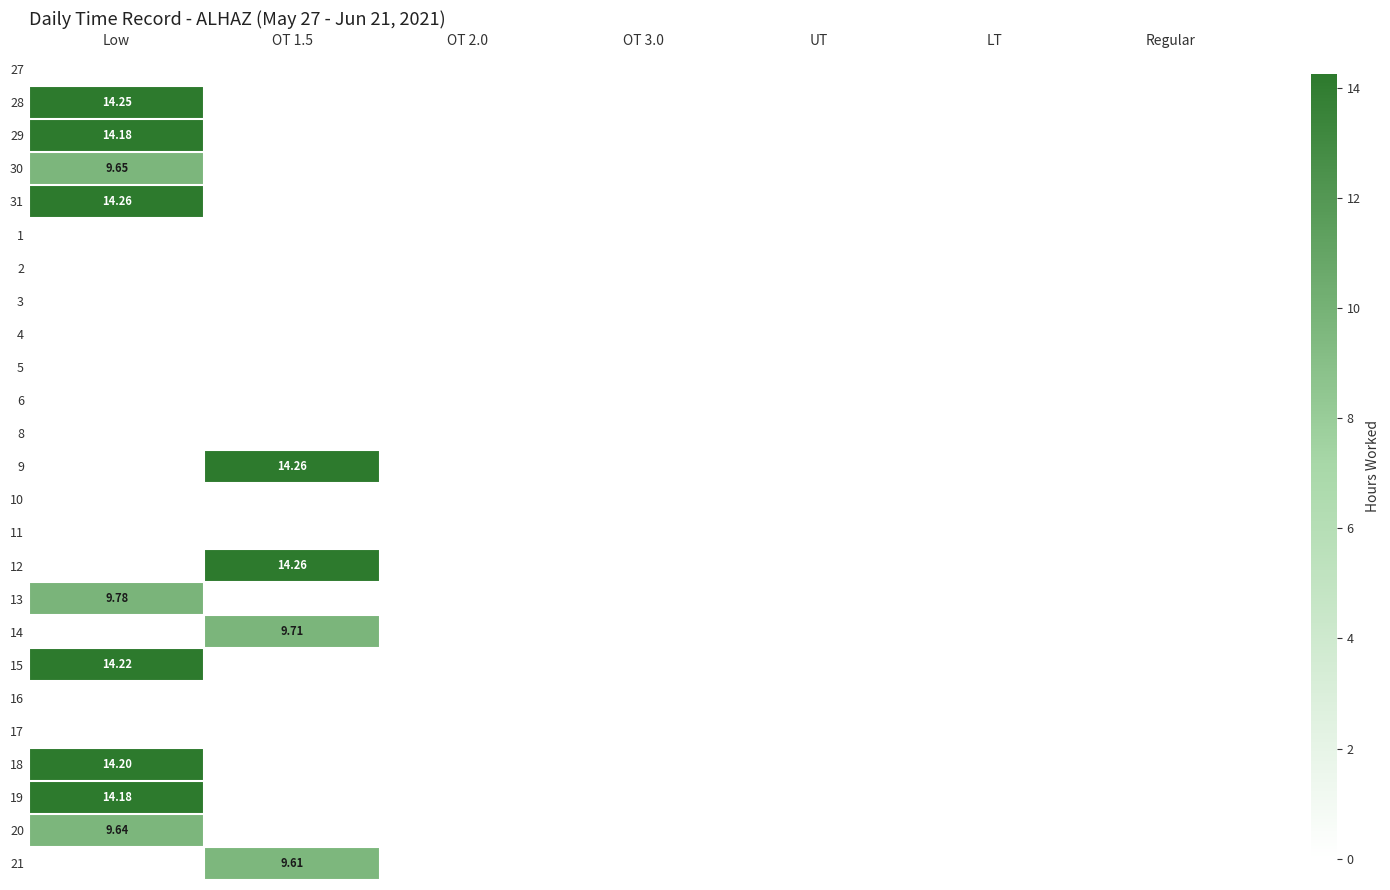

The value of 6 at OT 2.0 is 0.0. True or false?

True